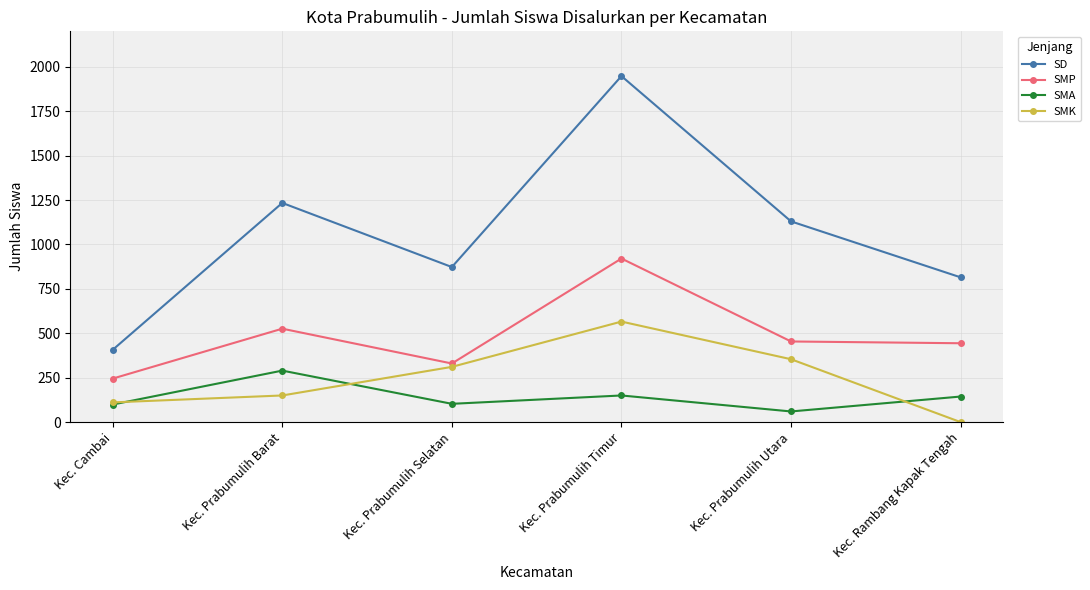

What is the label of the 6th point from the right?

Kec. Cambai